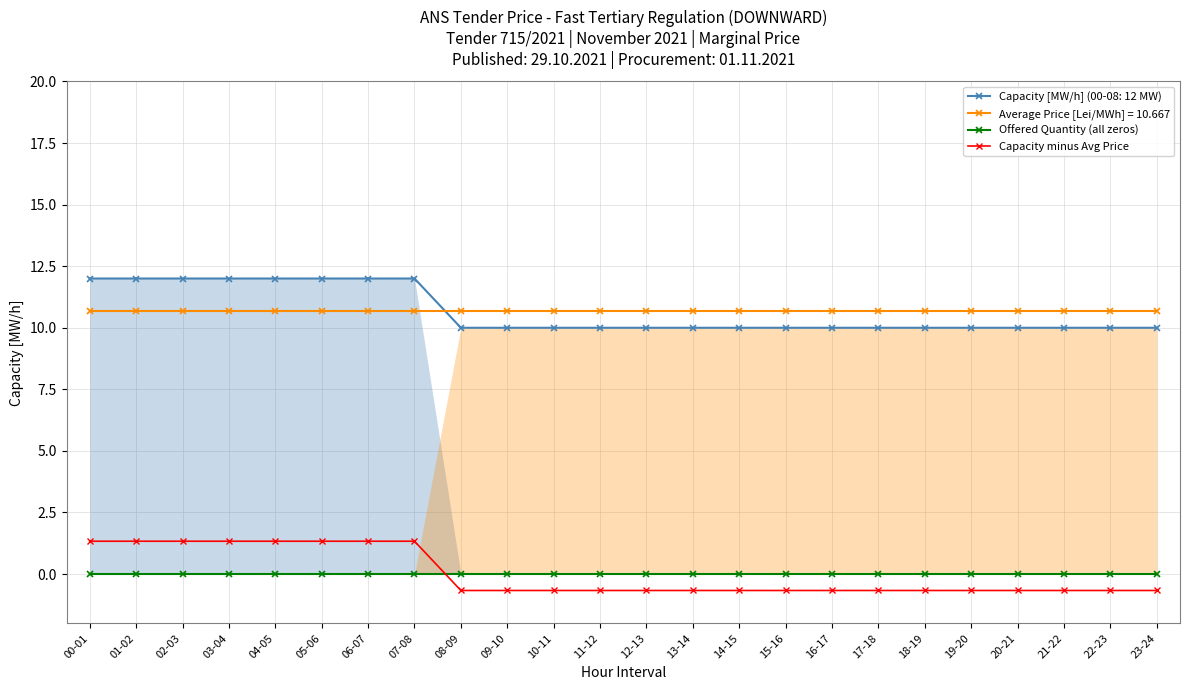

How many lines are shown in the chart?

4